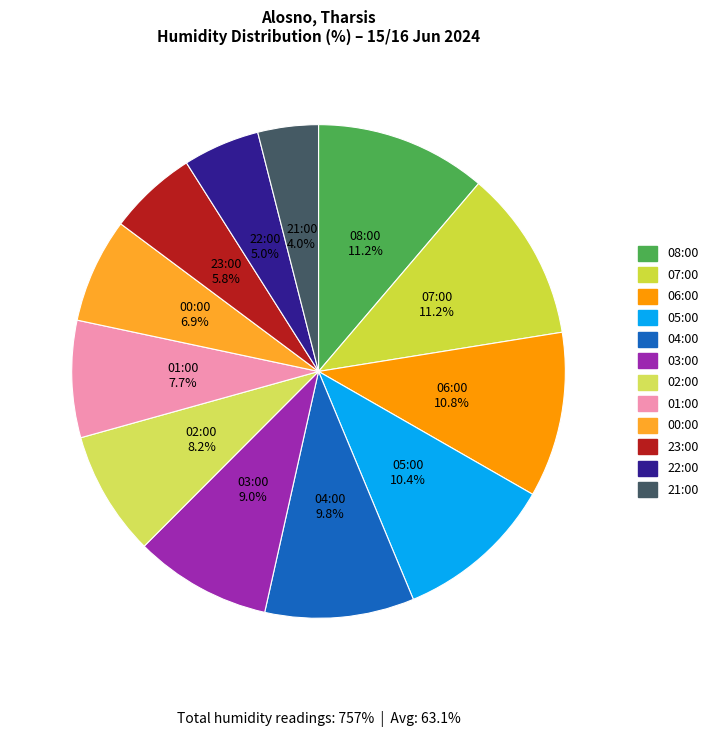

What portion of the pie excludes 03:00?

91.0%